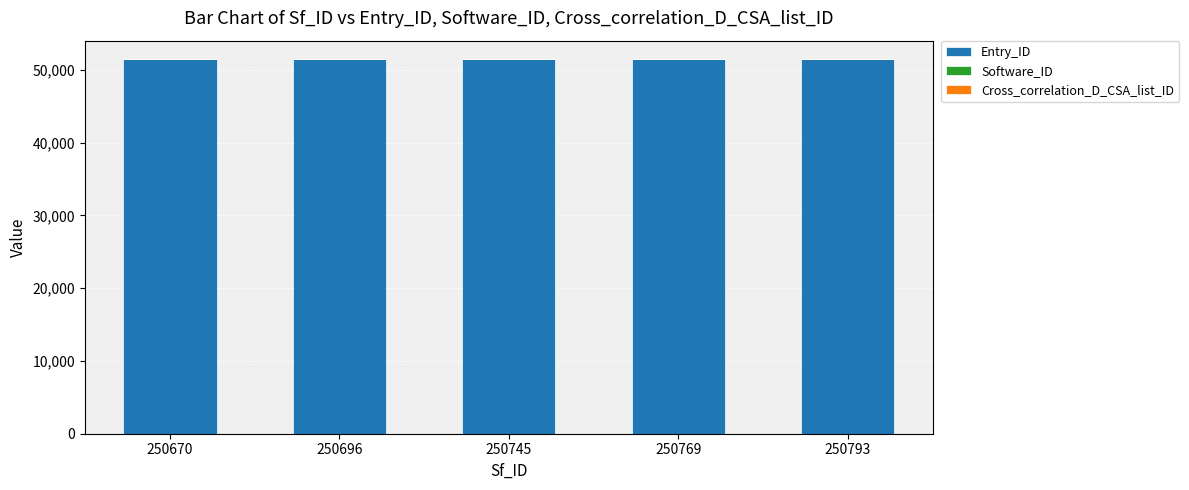

What is the average value of the Entry_ID series?

51416